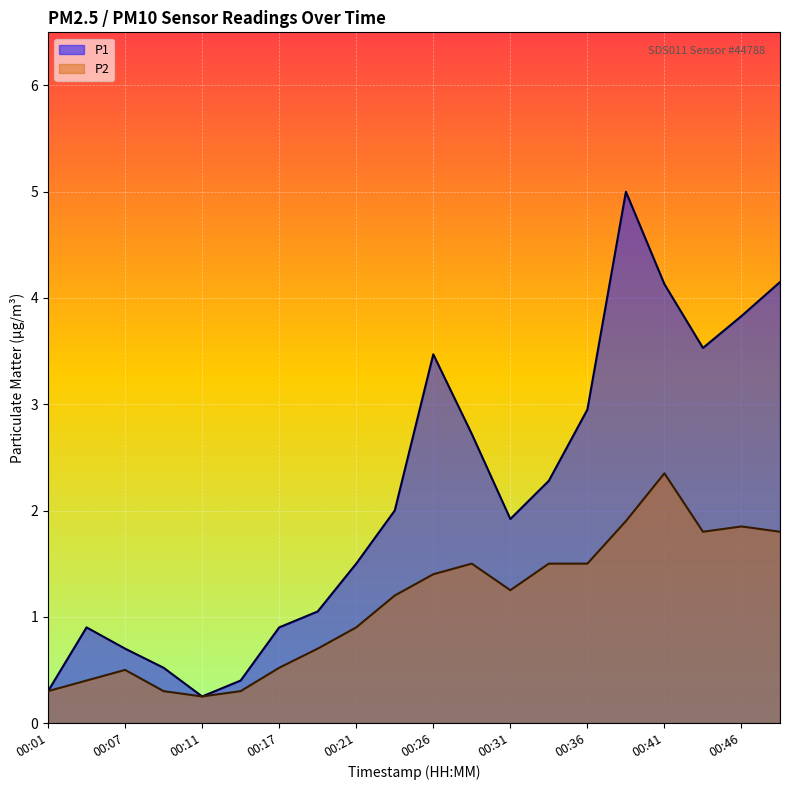

What is the sum of all P1 values?

42.5